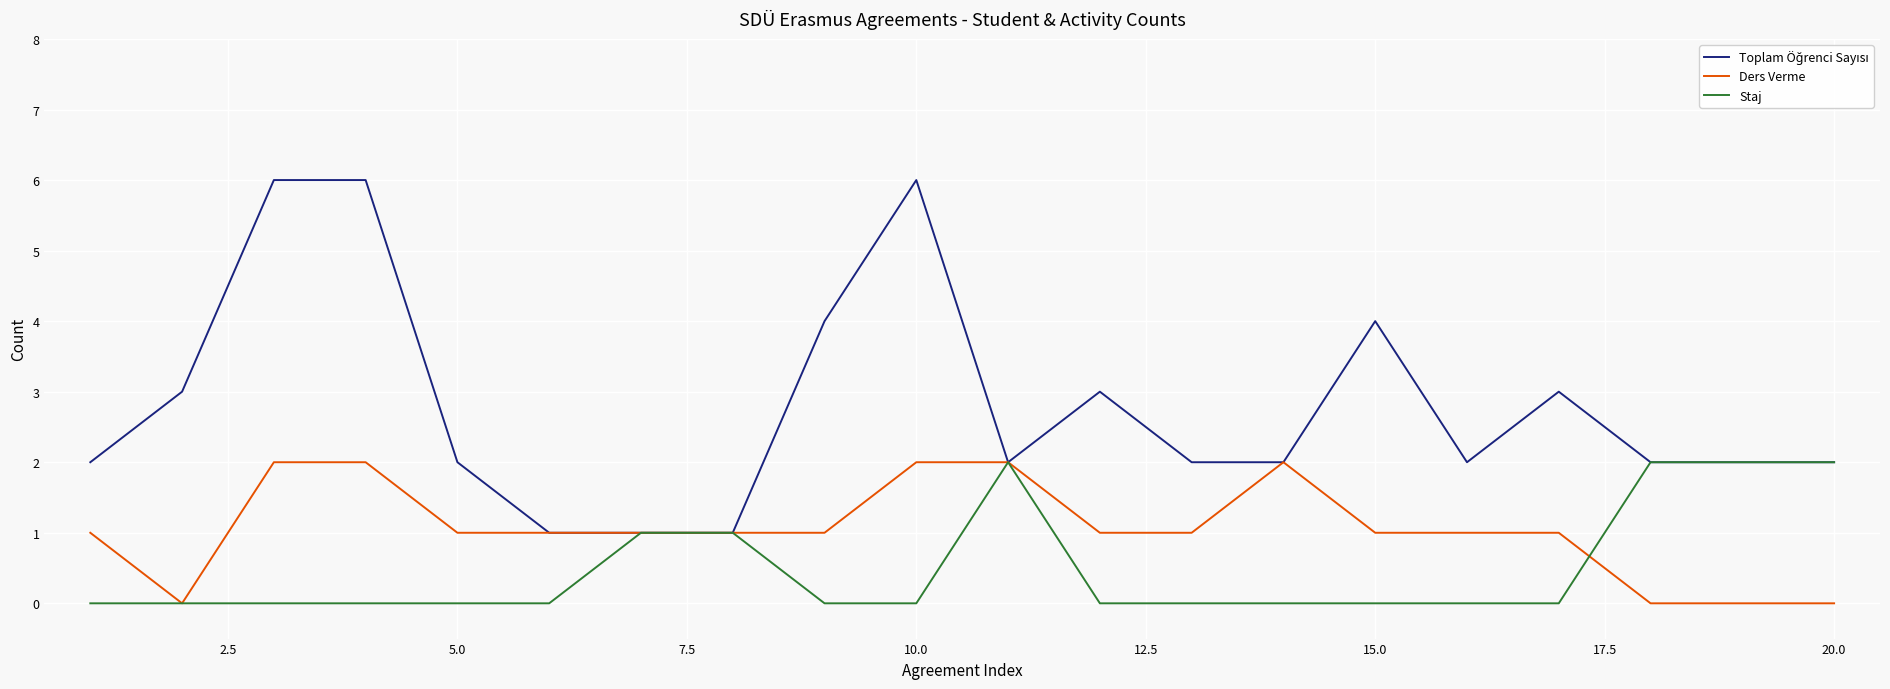

What is the greatest value displayed?

6